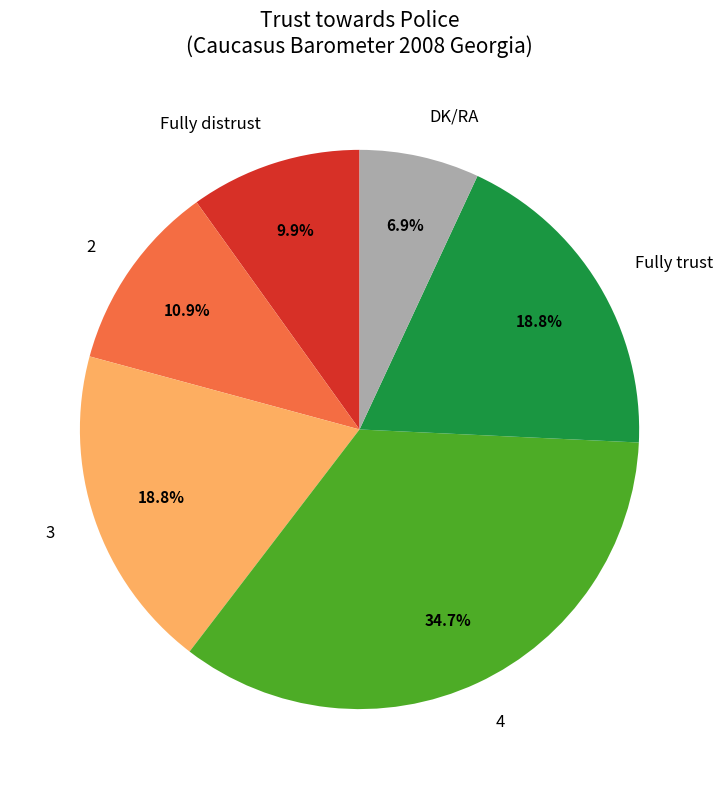

To the nearest percent, what is the average slice percentage?

17%